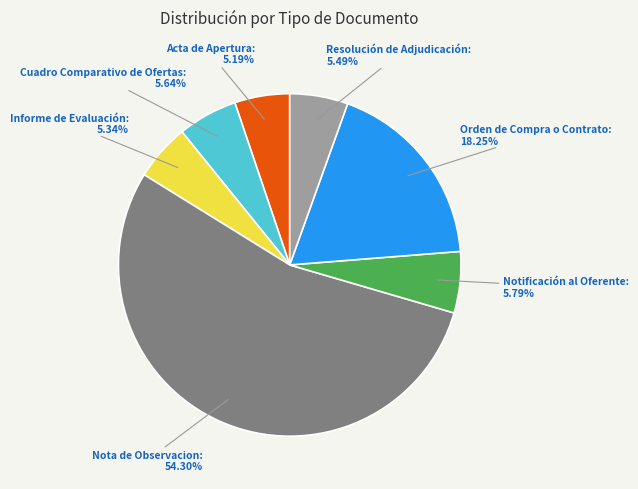

Does Notificación al Oferente represent more than half of the total?

No